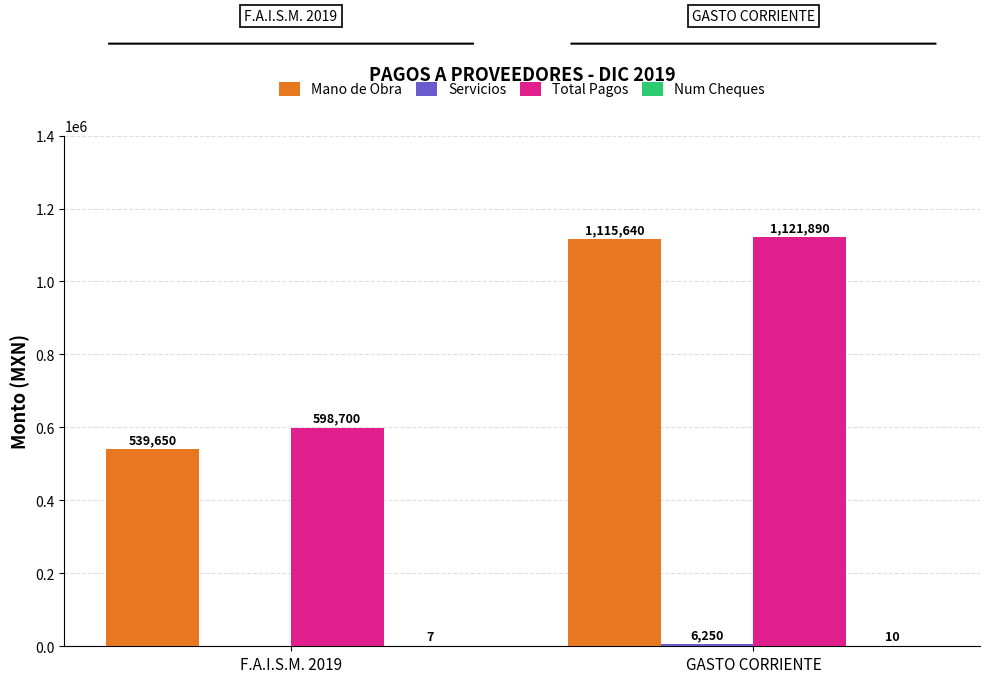

What is the sum of the Total Pagos values at GASTO CORRIENTE and F.A.I.S.M. 2019?

1720590